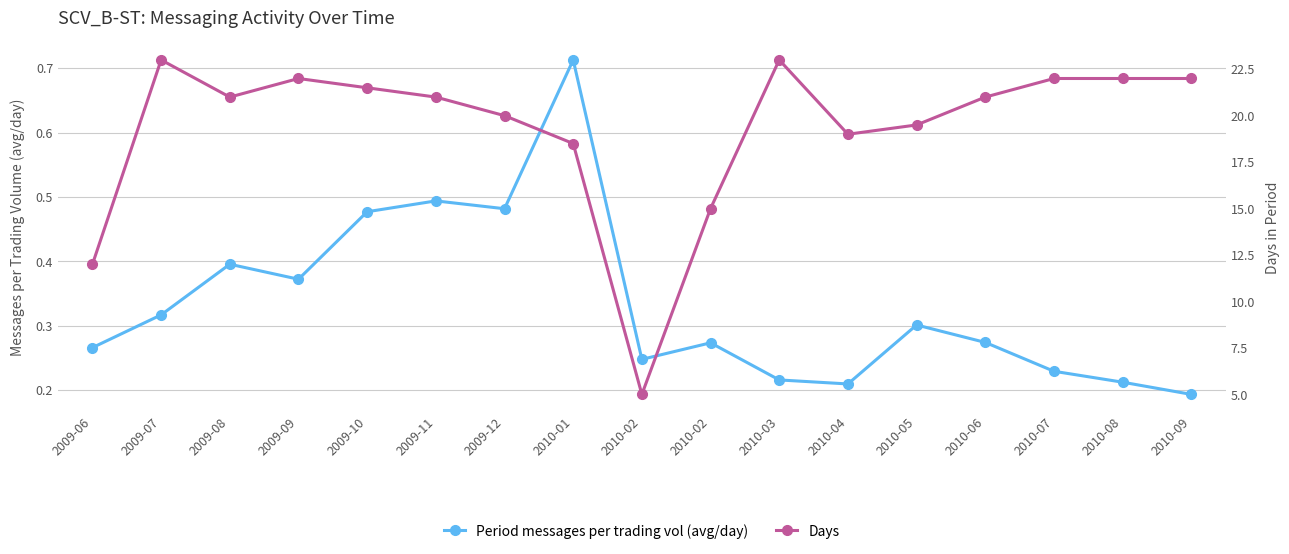

What is the average value of the Period messages per trading vol (avg/day) series?

0.3